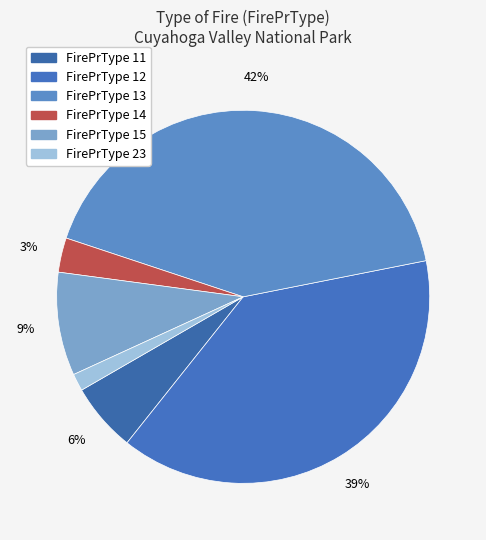

Count the number of slices in the pie.

6